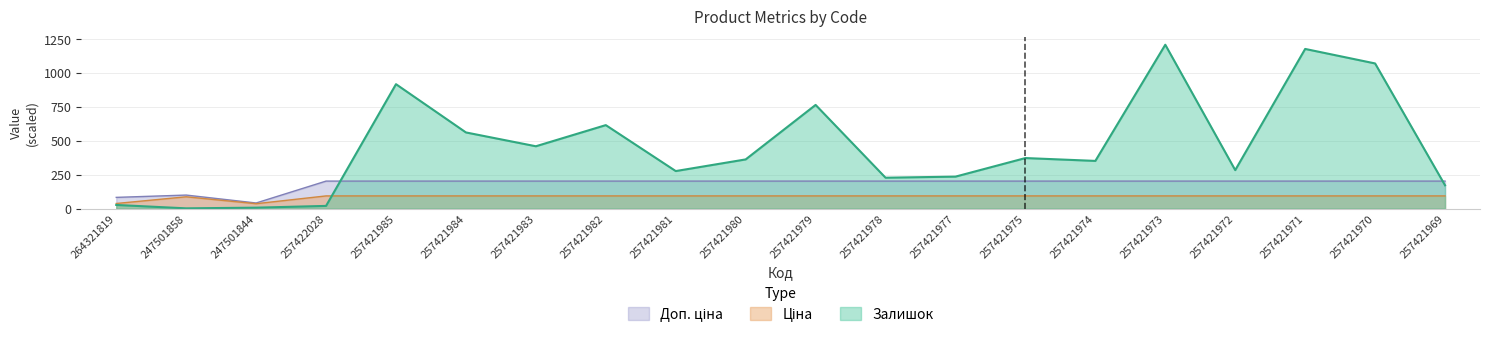

What position from the right is 257421982?

13